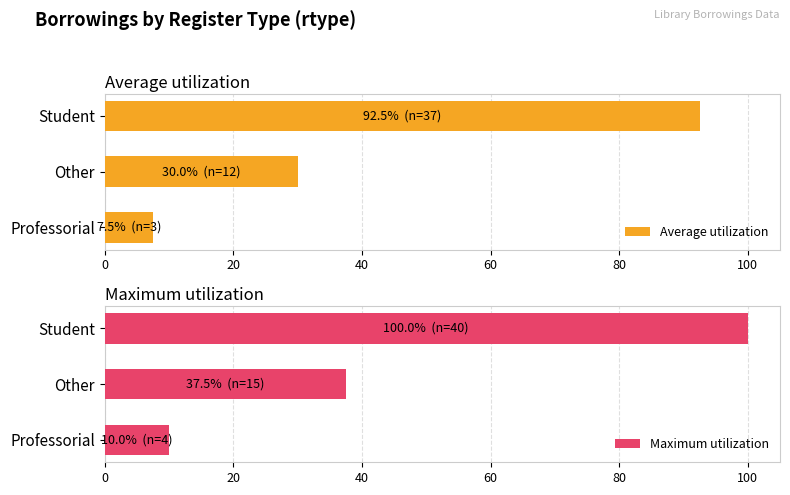

True or false: Maximum utilization has a value of 100.0 at 0.

True